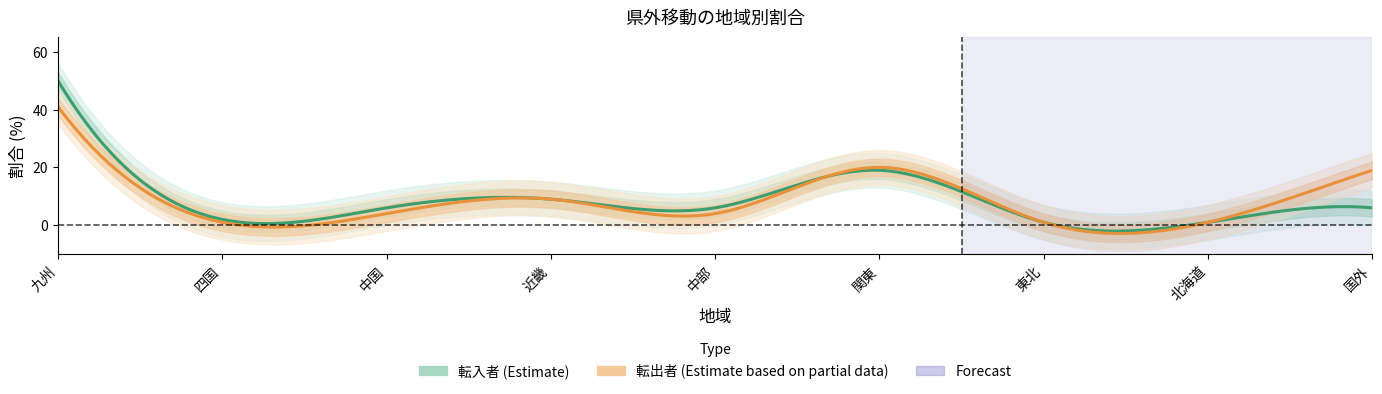

Where is 転入者 nearest to the value 25?

関東